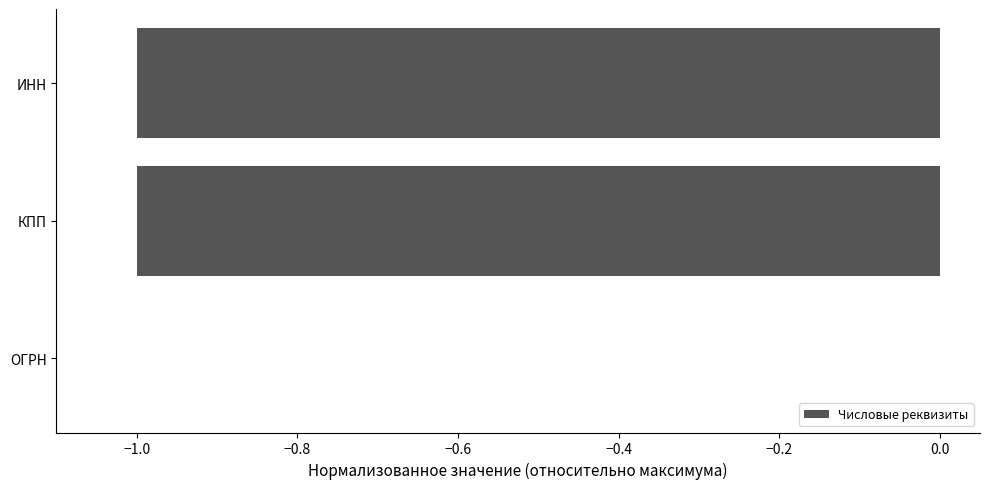

What is the sum of all values?

-2.0